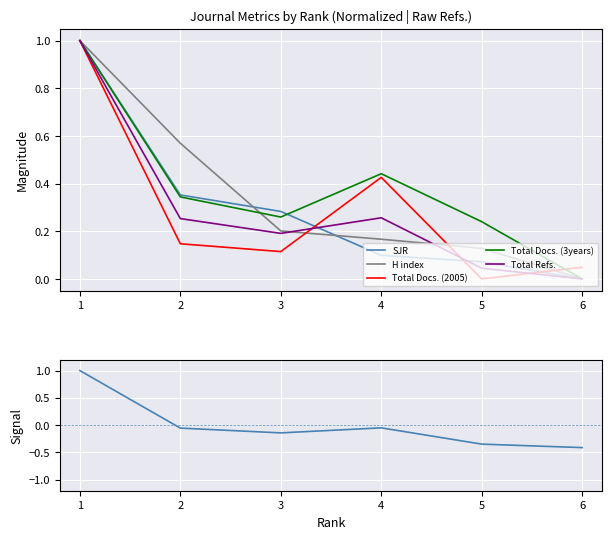

Is this an area chart (filled region under the line)?

No